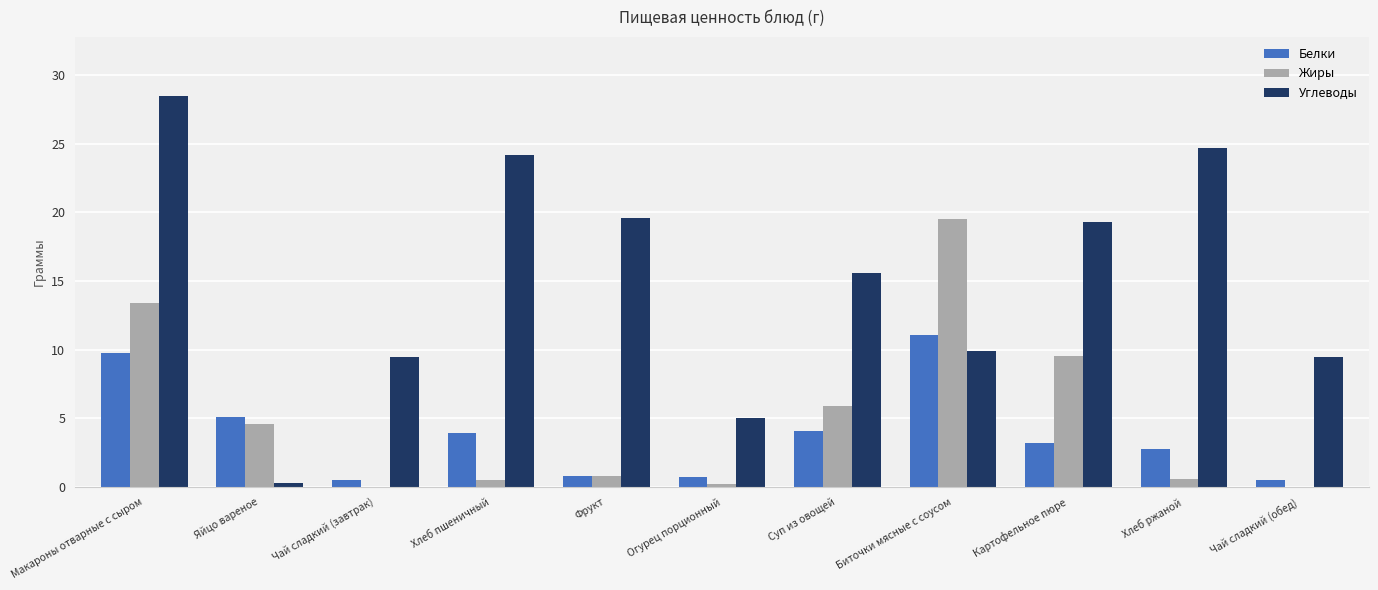

Is it true that Углеводы equals 4.4 at Биточки мясные с соусом?

False